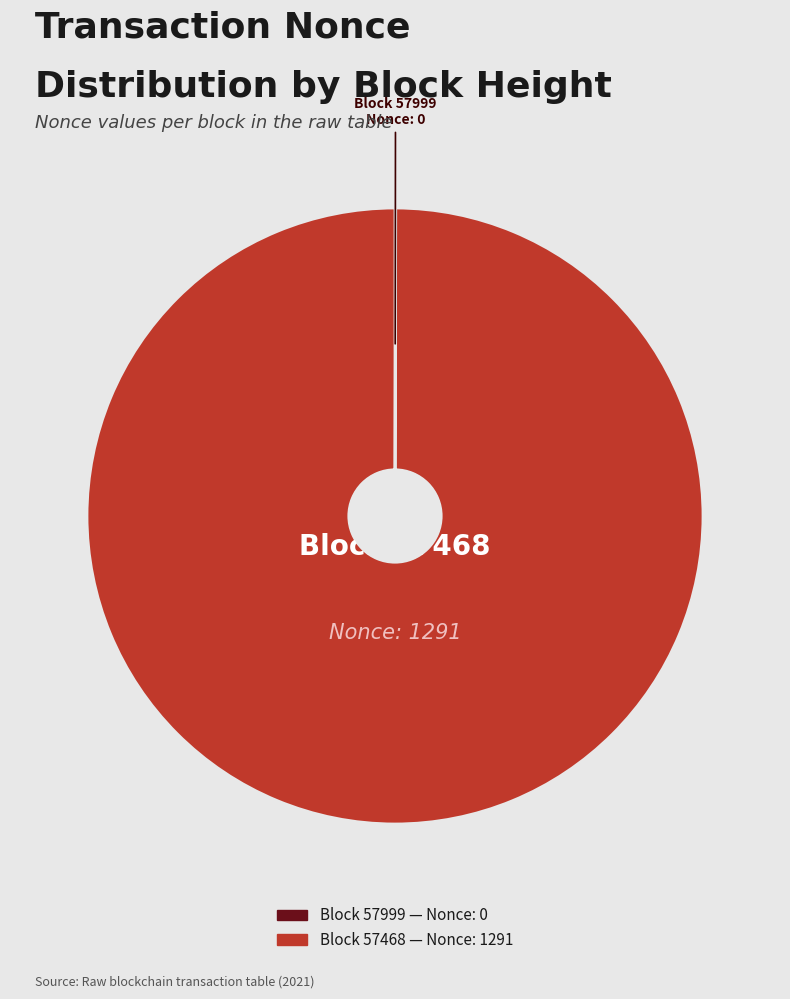

Is there any slice that represents more than half of the pie?

Yes